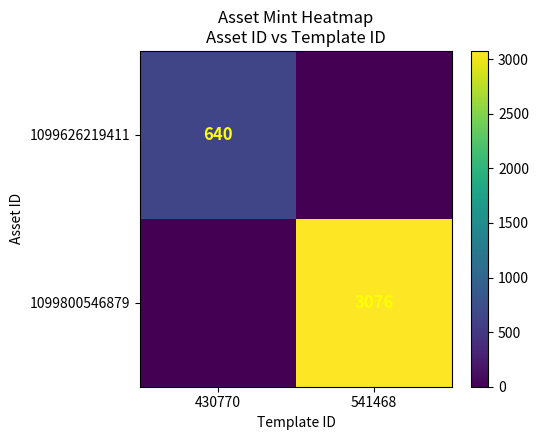

At which category is the sum across all series the highest?

541468